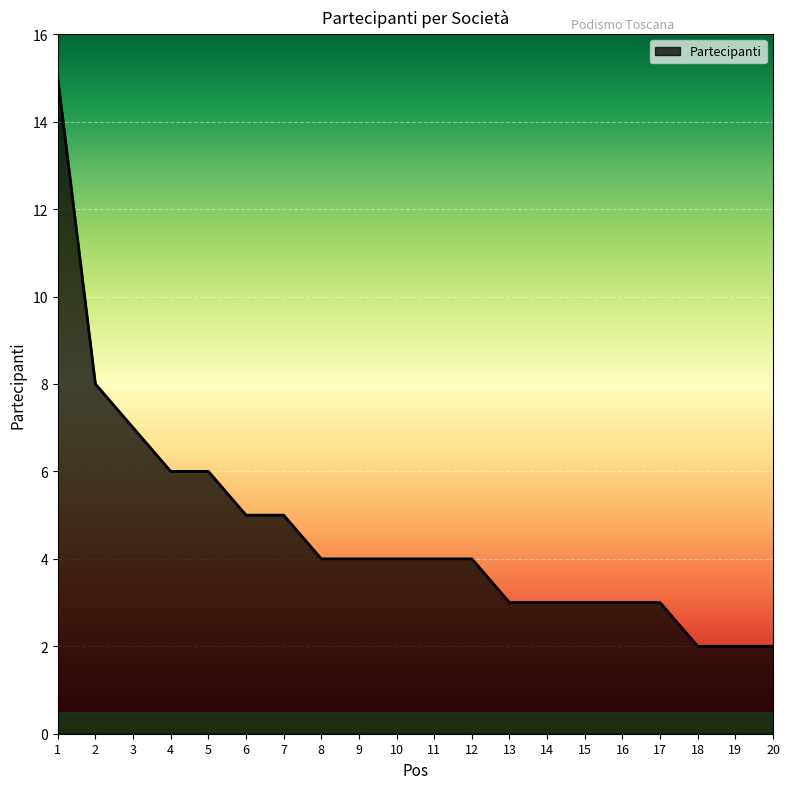

What is the approximate value at 17?

3